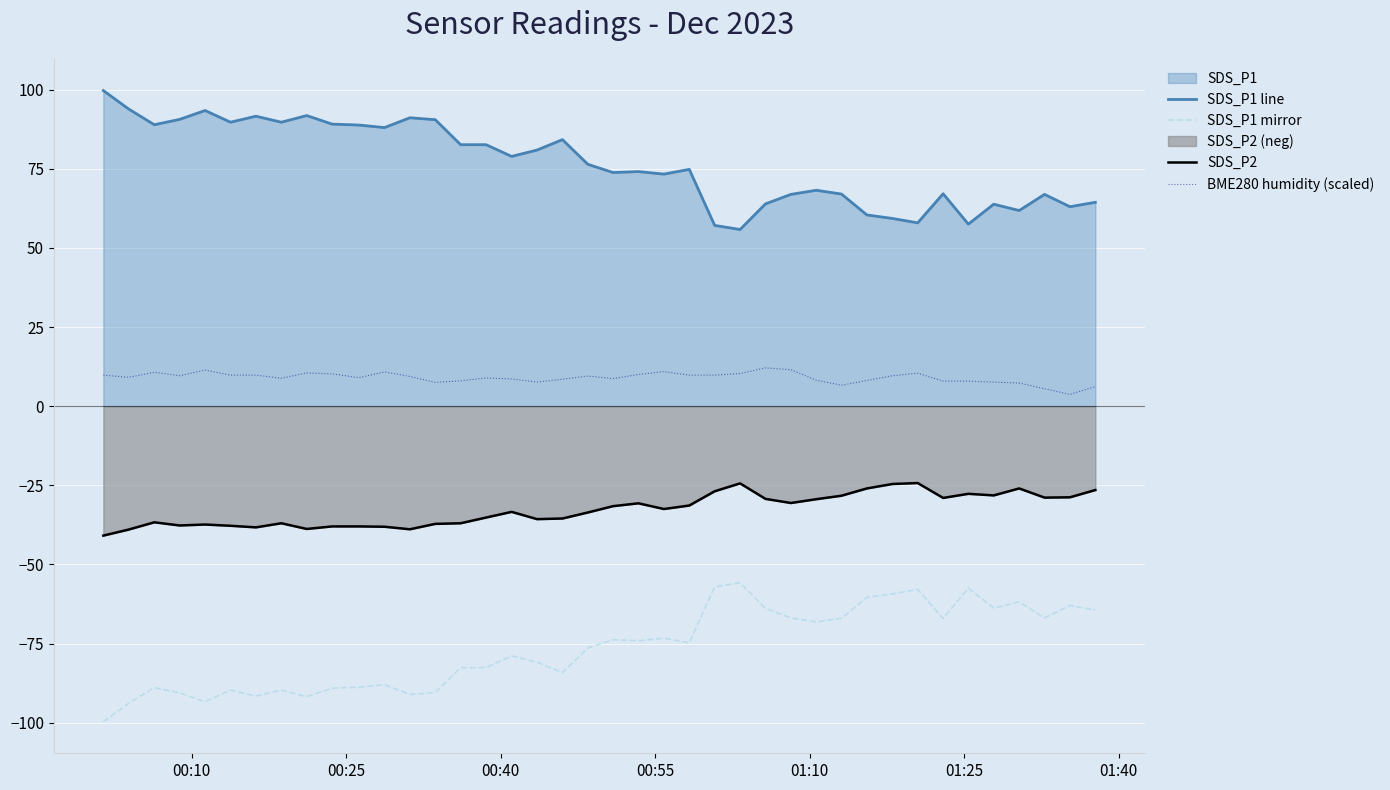

Rank the series by their average value, from lowest to highest.

SDS_P1 mirror, SDS_P2, BME280 humidity (scaled), SDS_P1 line